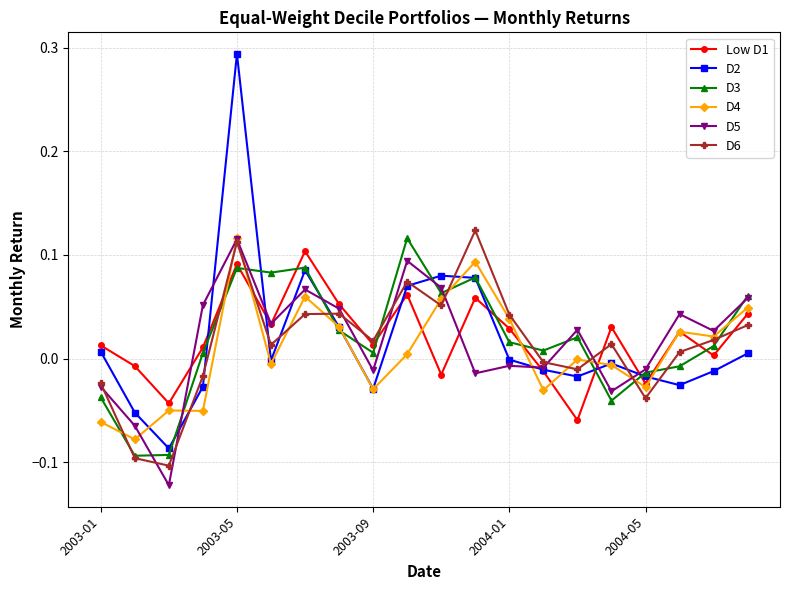

Which series has the widest spread of values?

D2